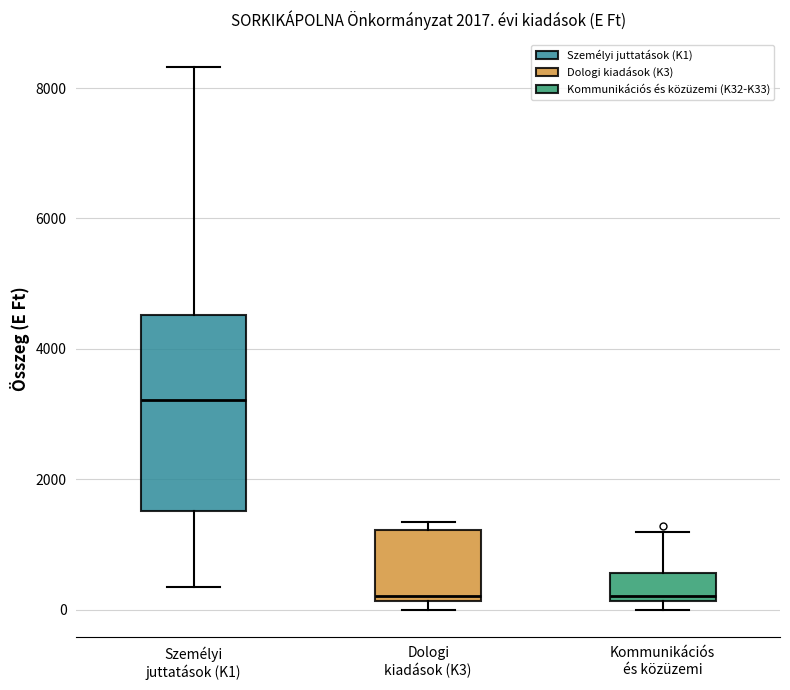

Where does the upper whisker of the box for Személyi juttatások (K1) end on the y-axis? The values are not printed on the chart, so give them approximately, as read against the axis.

8400